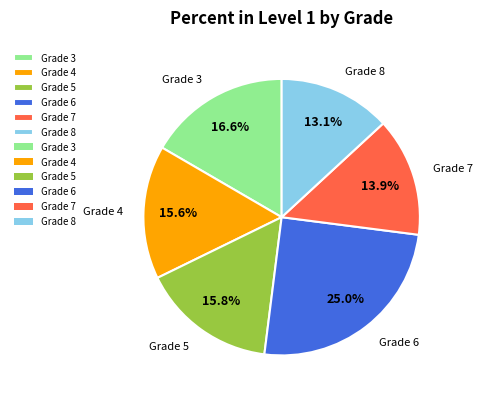

To the nearest percent, what percentage of the pie is Grade 5?

16%